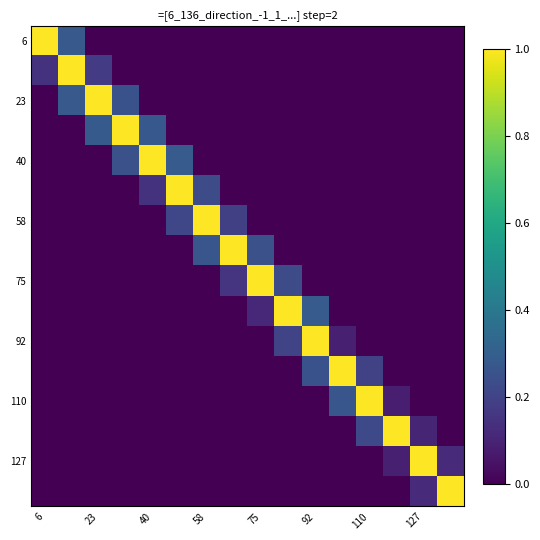

Count the number of categories in the chart.

16